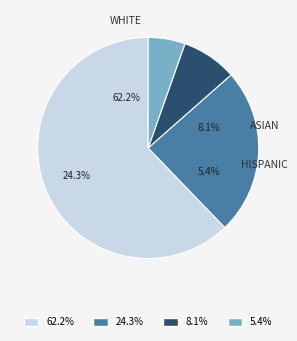

The Extension slice represents 1% of the pie. True or false?

False